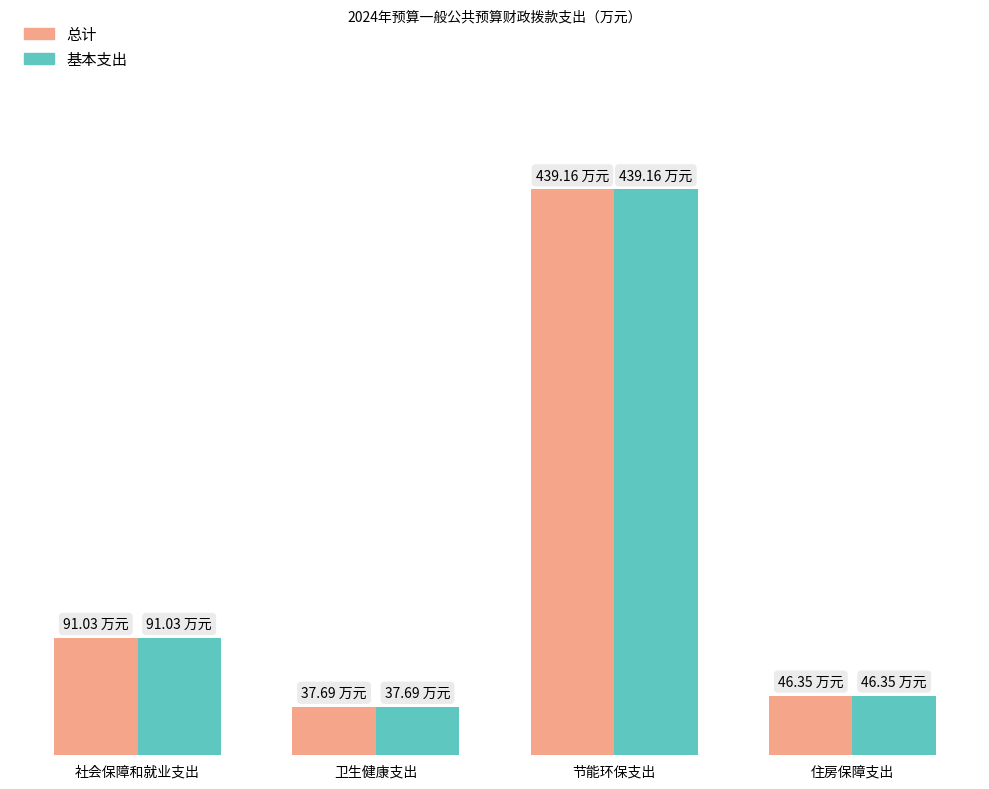

Reading left to right, list all the values displayed in this chart.

总计: 社会保障和就业支出=91.0	卫生健康支出=37.7	节能环保支出=439.2	住房保障支出=46.4
基本支出: 社会保障和就业支出=91.0	卫生健康支出=37.7	节能环保支出=439.2	住房保障支出=46.4